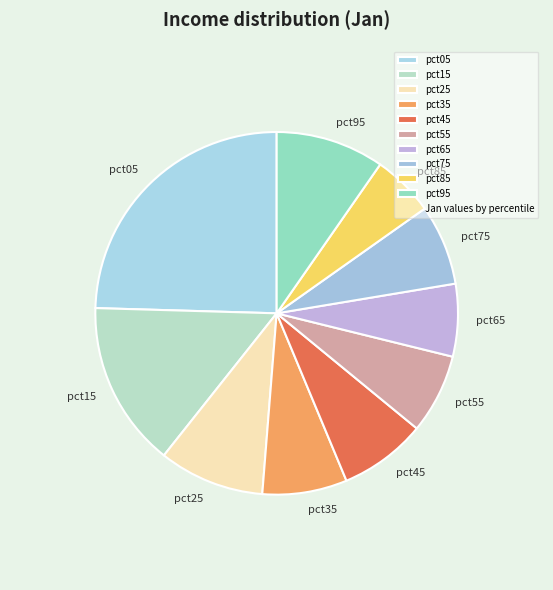

Which slice is the smallest?

pct85